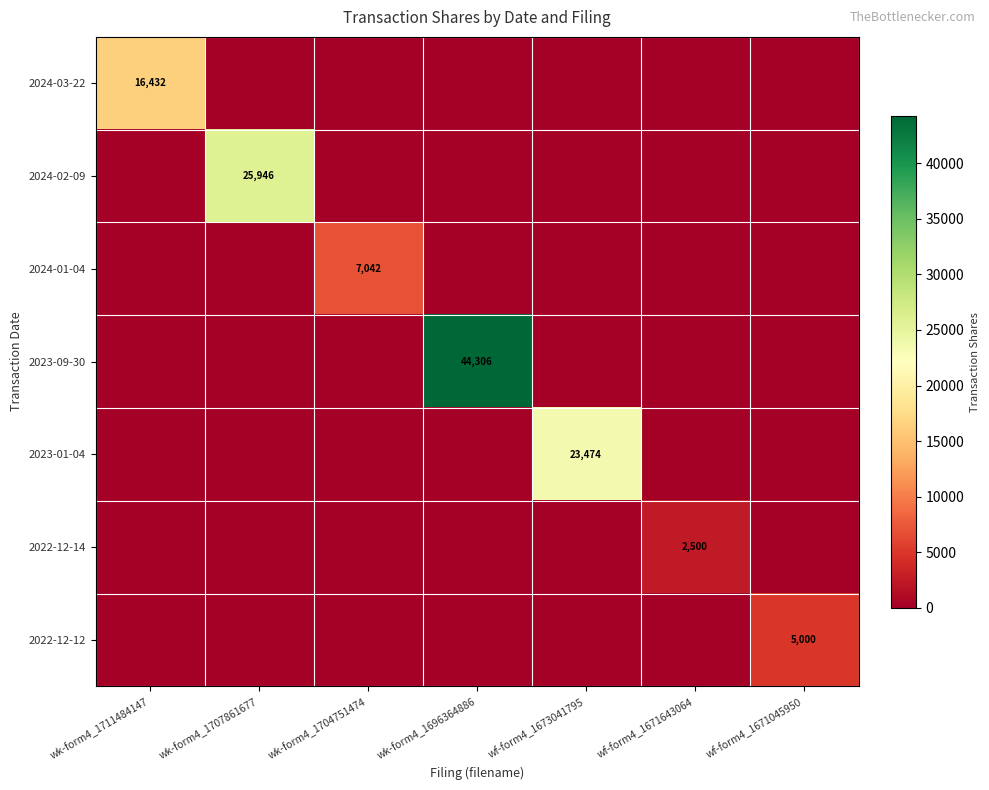

The 2023-09-30 series shows 27906 at wk-form4_1696364886. True or false?

False